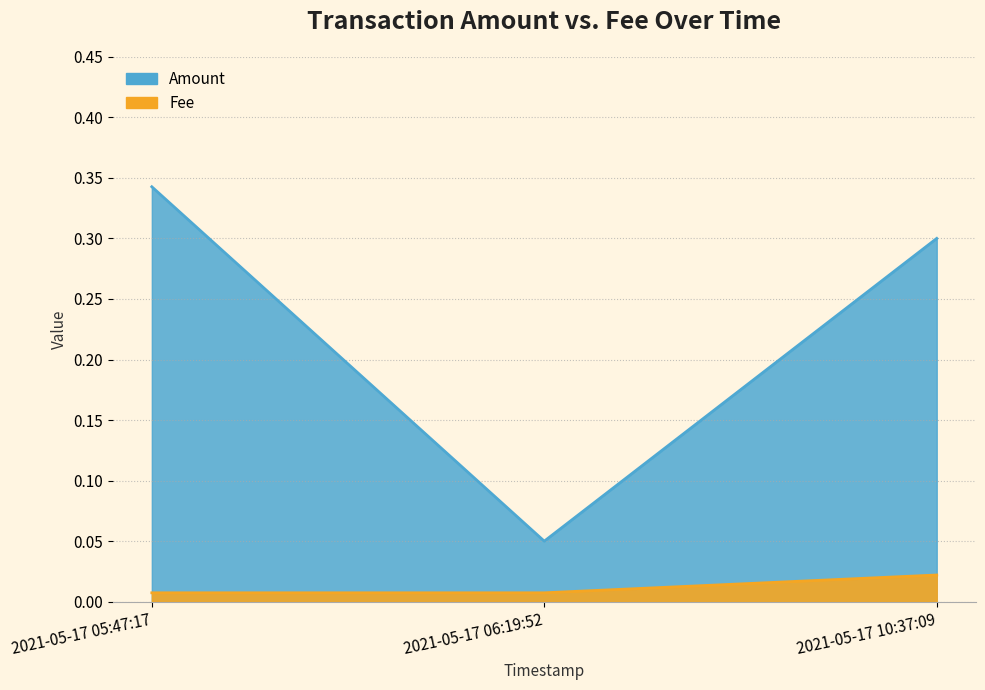

Count the Amount values in the range 0 to 1.

3